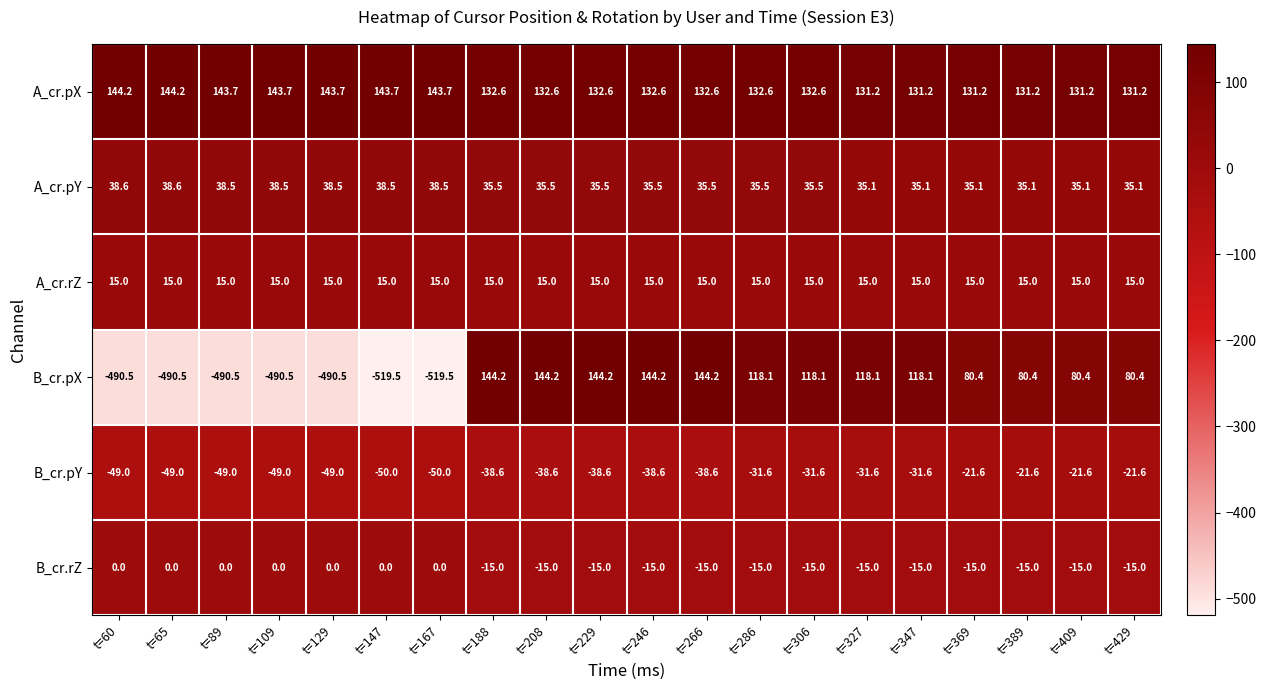

What is the greatest value displayed?

144.2